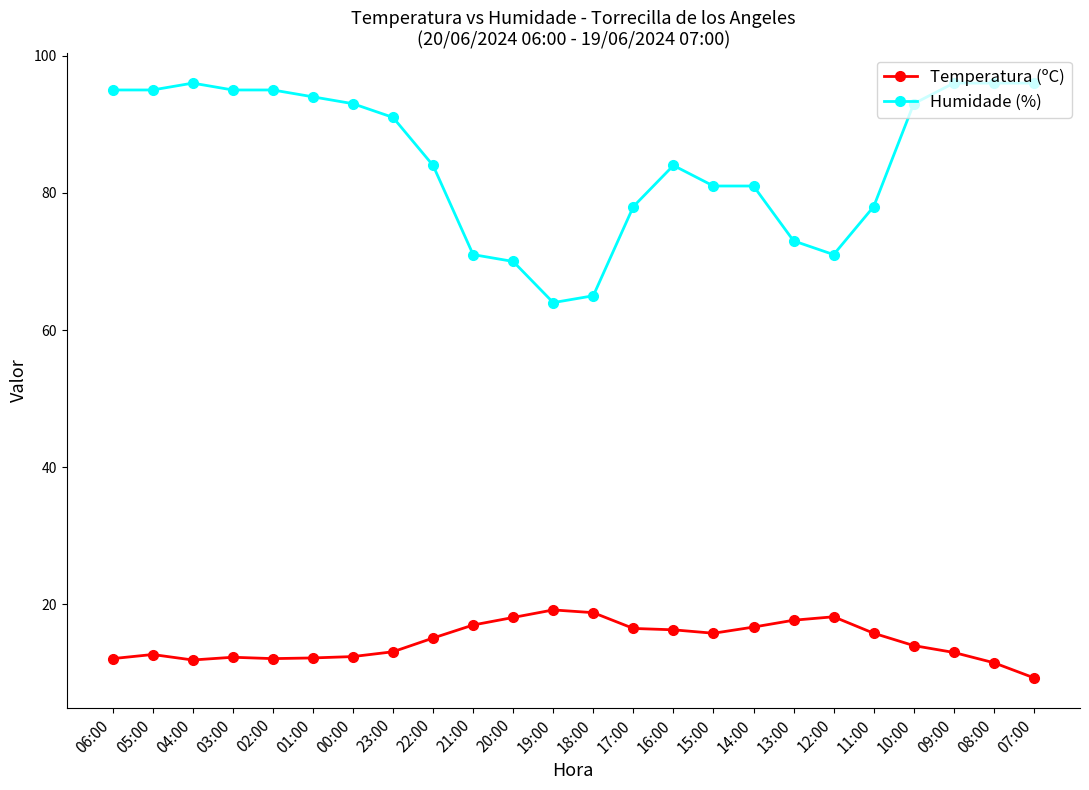

At which category does the chart reach its minimum across all series?

07:00